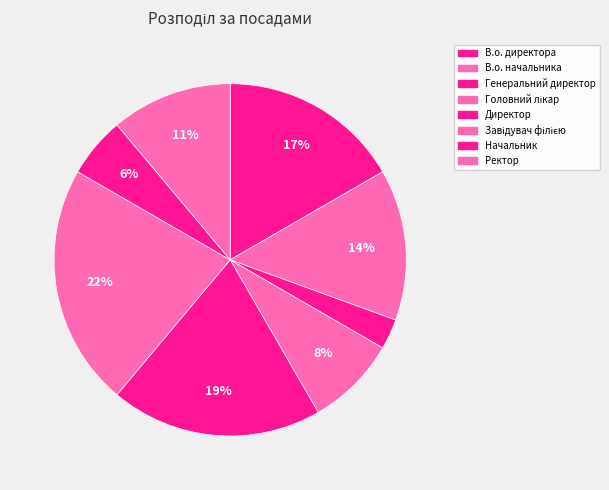

How many segments does this pie chart have?

8